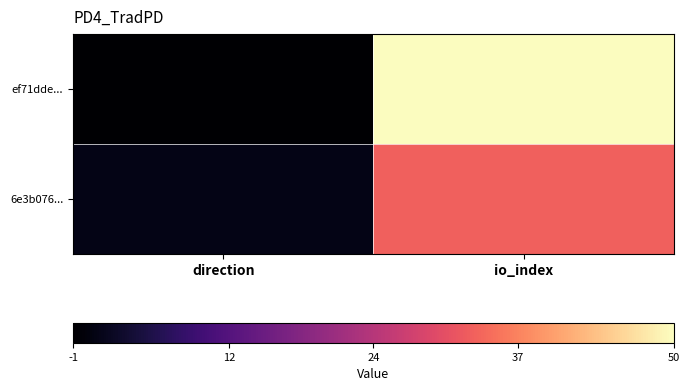

Reading left to right, transcribe all the data shown in this chart.

ef71dde...: direction=-1	io_index=50
6e3b076...: direction=1	io_index=33